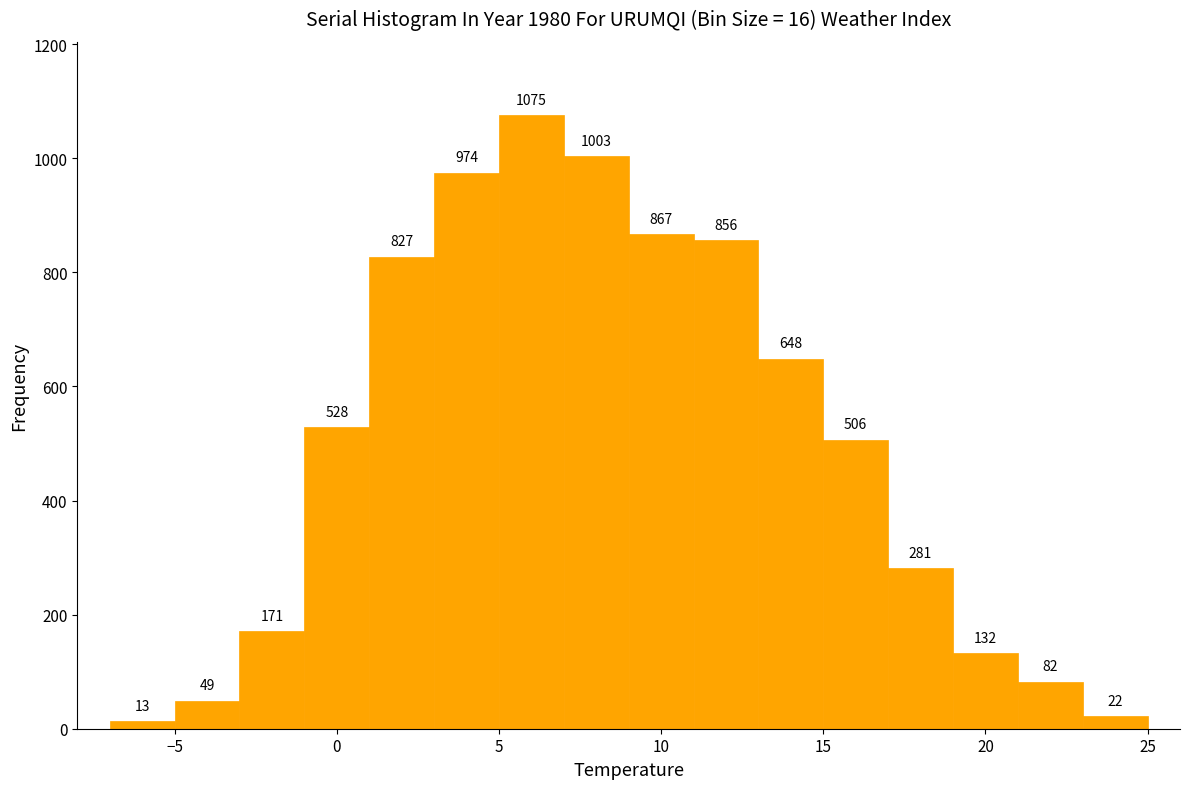

Which range on the x-axis has the tallest bar?

5 to 7